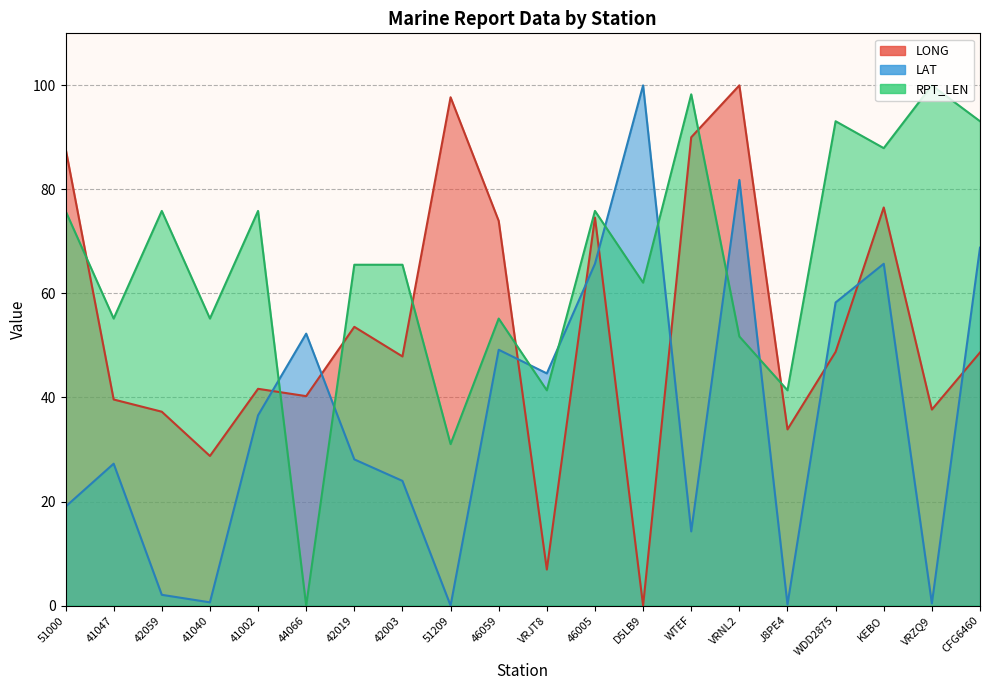

After their last crossing, which series has the higher values: RPT_LEN or LAT?

RPT_LEN